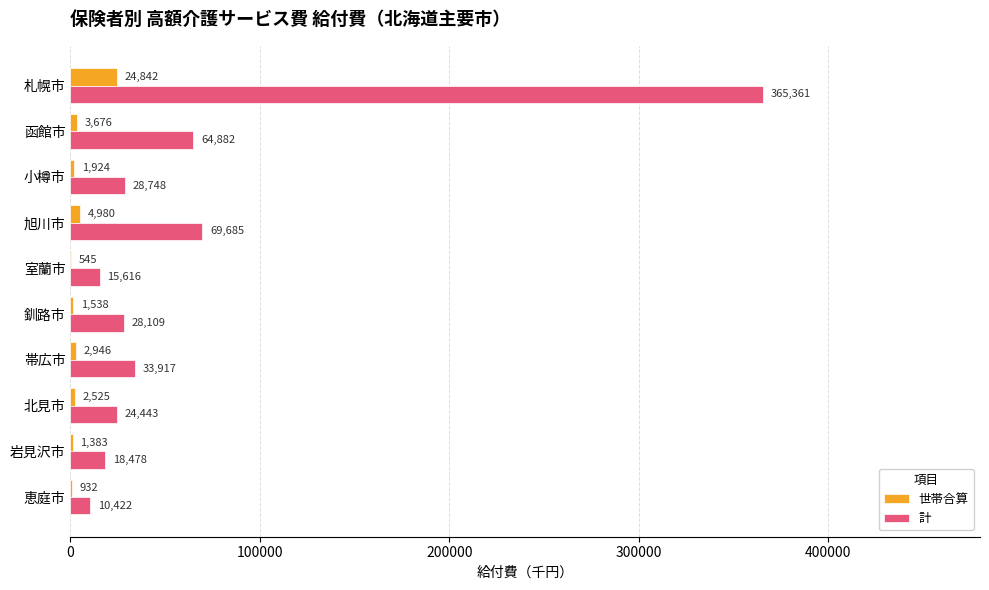

What is the maximum value for 計?

365360.6